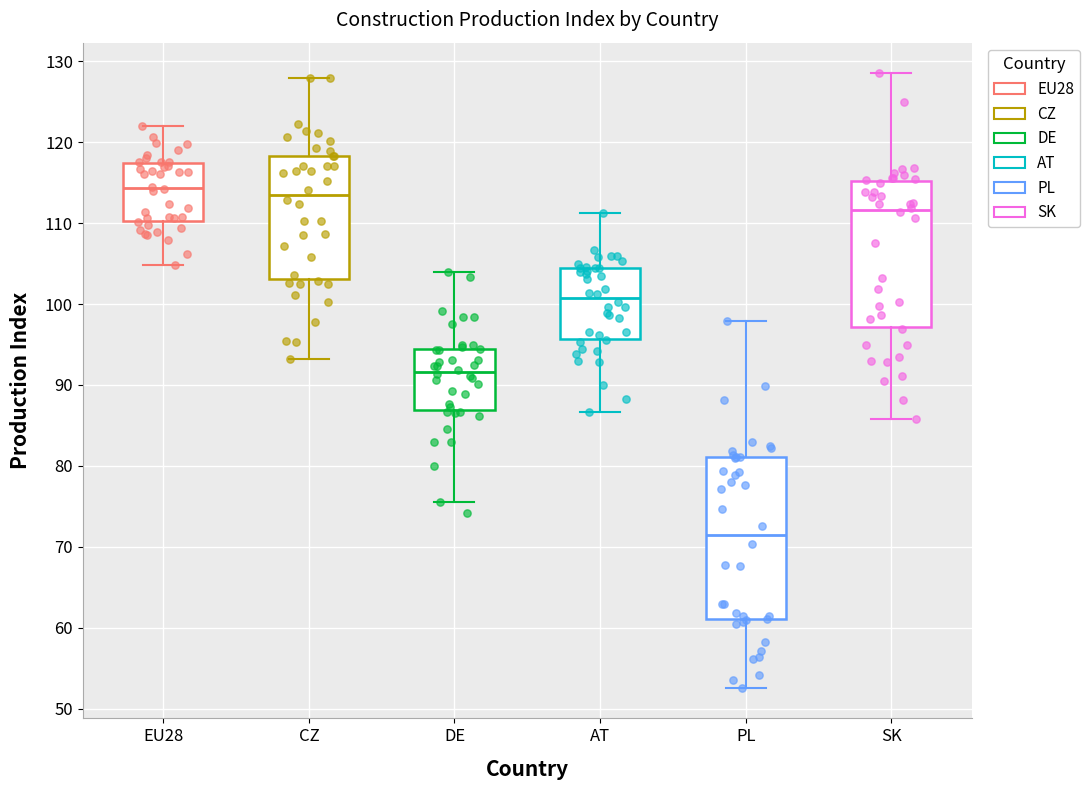

Reading left to right, transcribe this box plot: for each box, give where its median line is, the range the box spans, and where its two whiskers end, as read against the y-axis. The values are not printed on the chart, so give them approximately, as read against the axis.

EU28: median 114, box 110 to 117, whiskers 105 to 122
CZ: median 113, box 103 to 118, whiskers 93 to 128
DE: median 92, box 87 to 94, whiskers 76 to 104
AT: median 101, box 96 to 104, whiskers 87 to 111
PL: median 72, box 61 to 81, whiskers 53 to 98
SK: median 112, box 97 to 115, whiskers 86 to 129